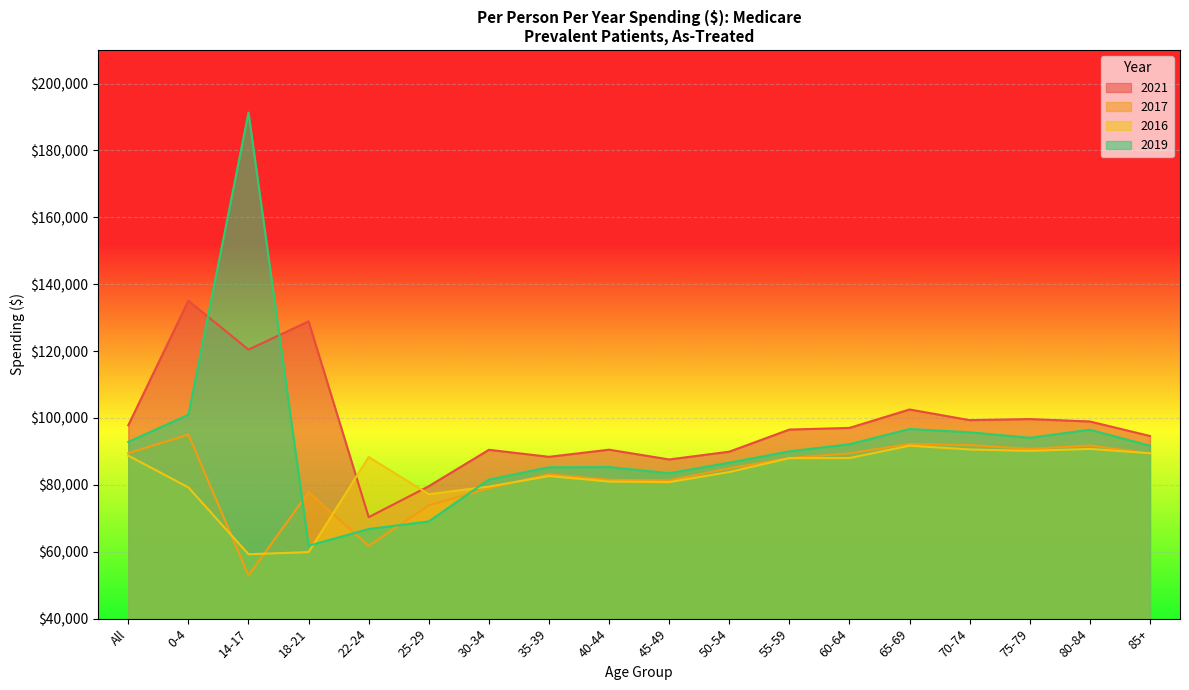

What is the maximum value for 2016?

91727